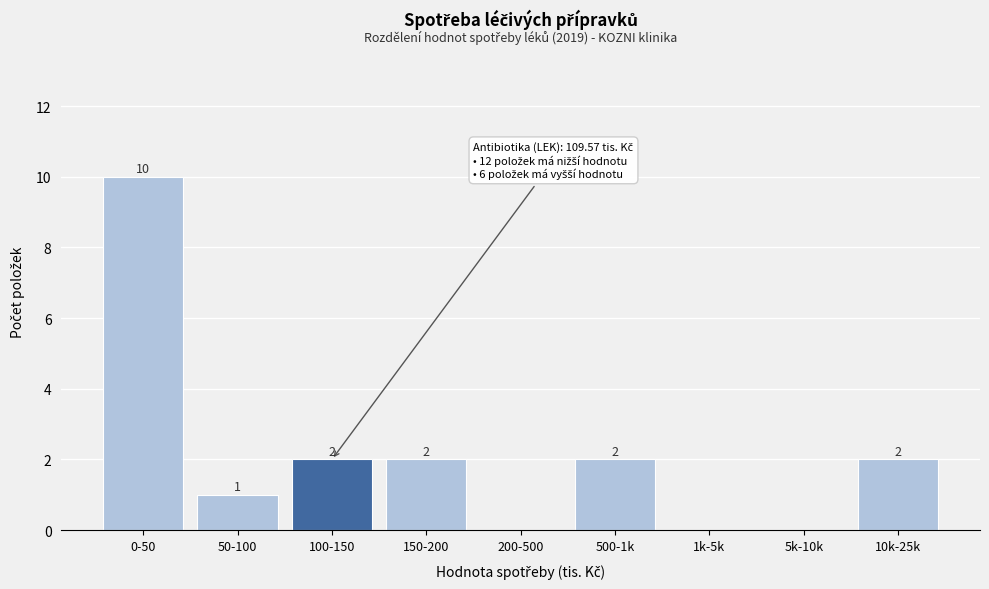

Reading right to left, list all the values displayed in this chart.

10k-25k=2	5k-10k=0	1k-5k=0	500-1k=2	200-500=0	150-200=2	100-150=2	50-100=1	0-50=10